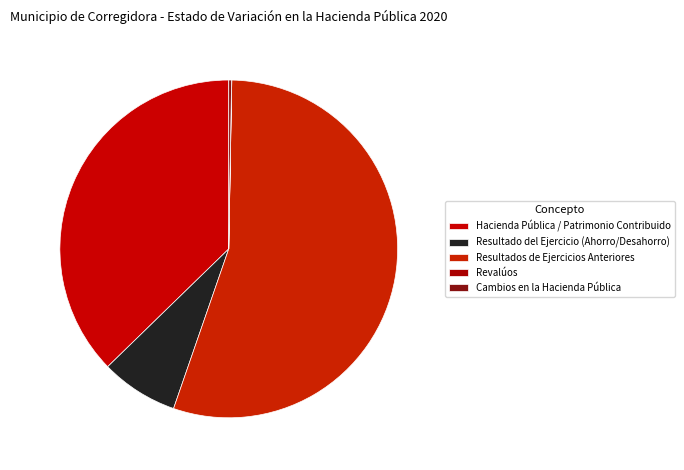

How many segments does this pie chart have?

5